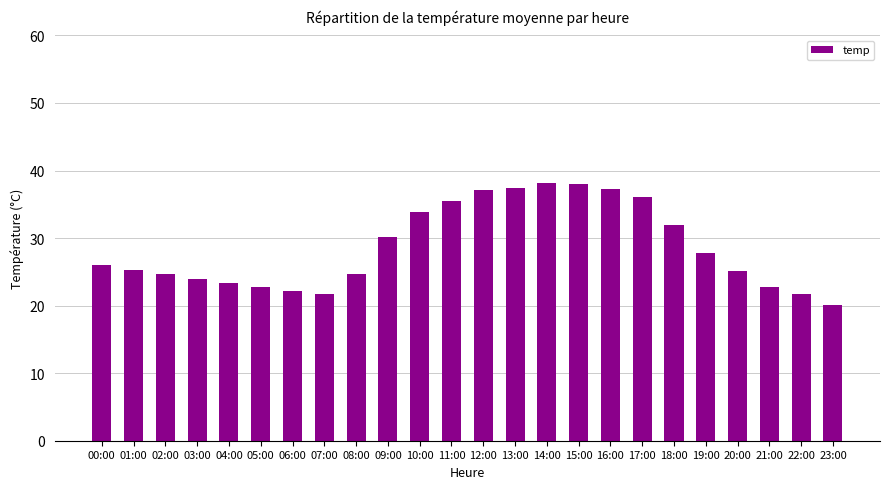

What is the label of the 21st bar from the right?

03:00